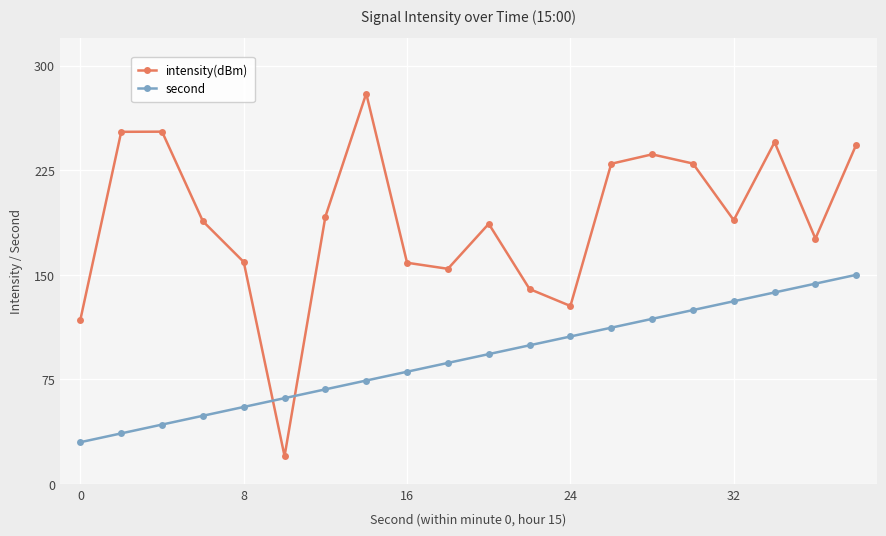

Which series has the widest spread of values?

intensity(dBm)